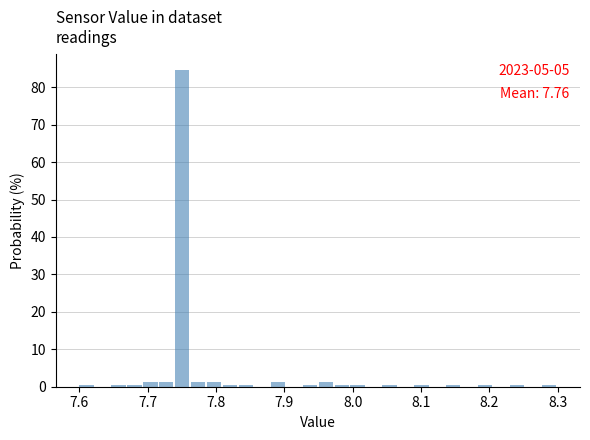

Read against the x-axis, roughly where is the centre of the tallest bar?

7.75